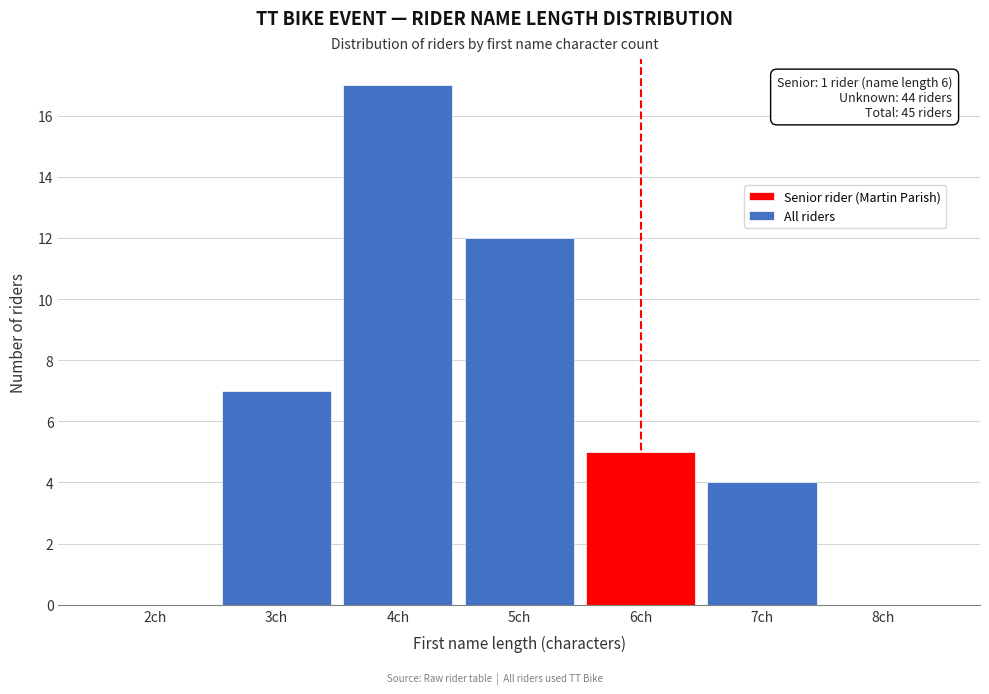

Reading left to right, what are all the values shown in this chart?

2ch=0	3ch=7	4ch=17	5ch=12	6ch=5	7ch=4	8ch=0